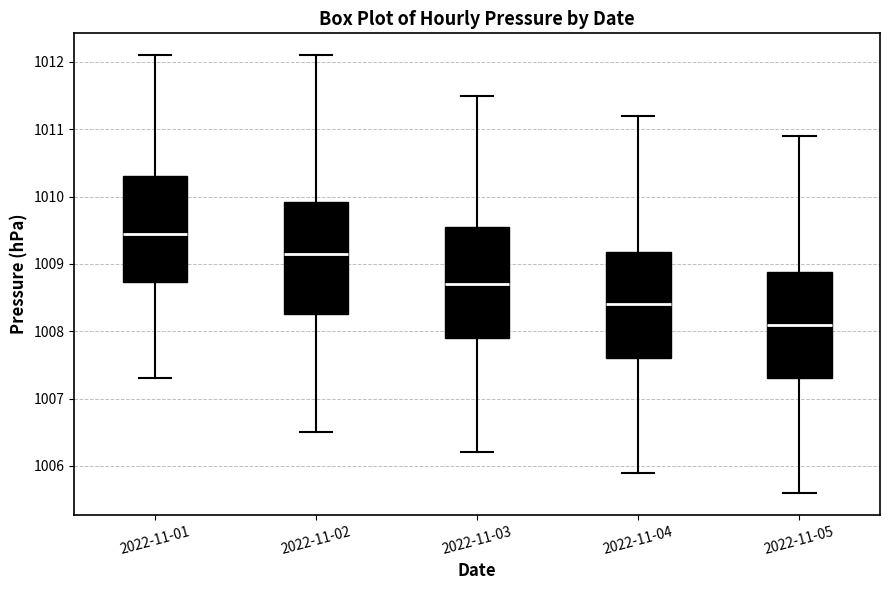

Which box has the lowest median line?

2022-11-05